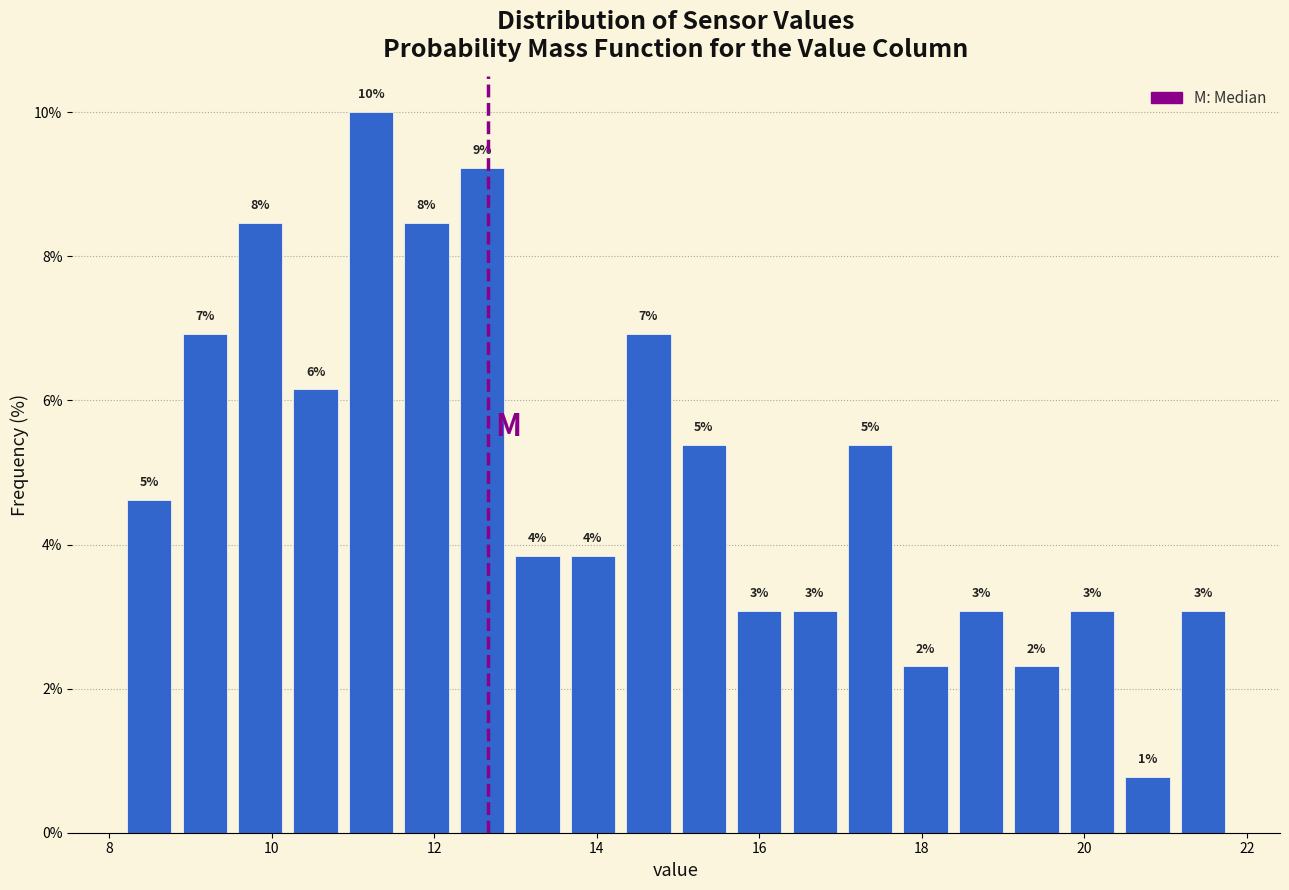

Read against the x-axis, roughly where is the centre of the tallest bar?

11.2